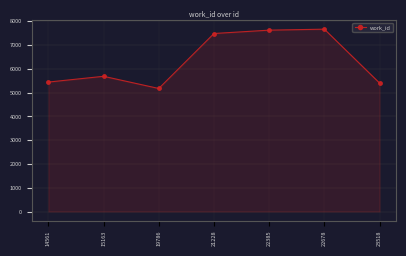

What is the sum of the values at 22678 and 15163?

13356